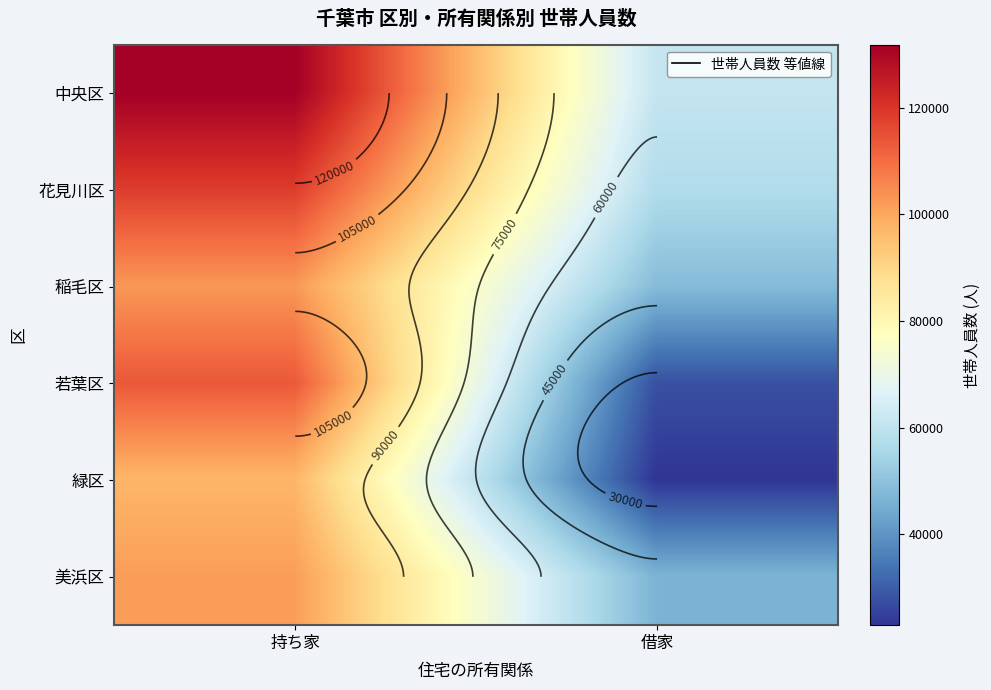

What is the sum of all 花見川区 values?

175680